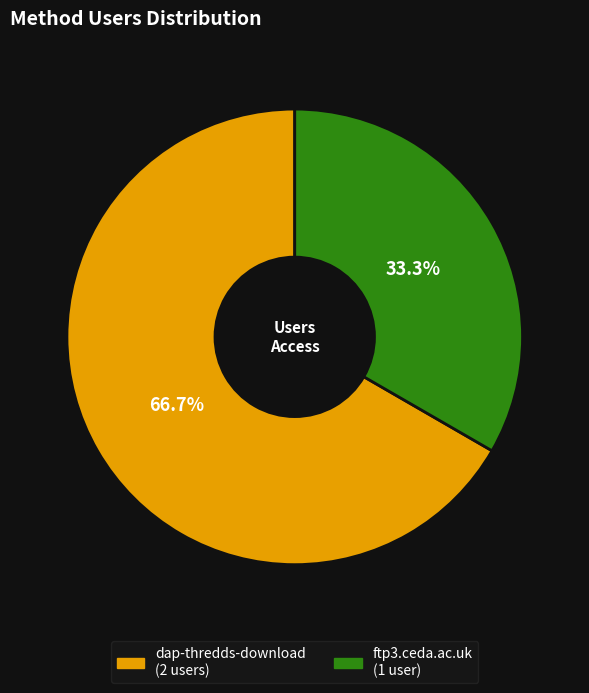

How much of the chart is everything except dap-thredds-download?

33.3%